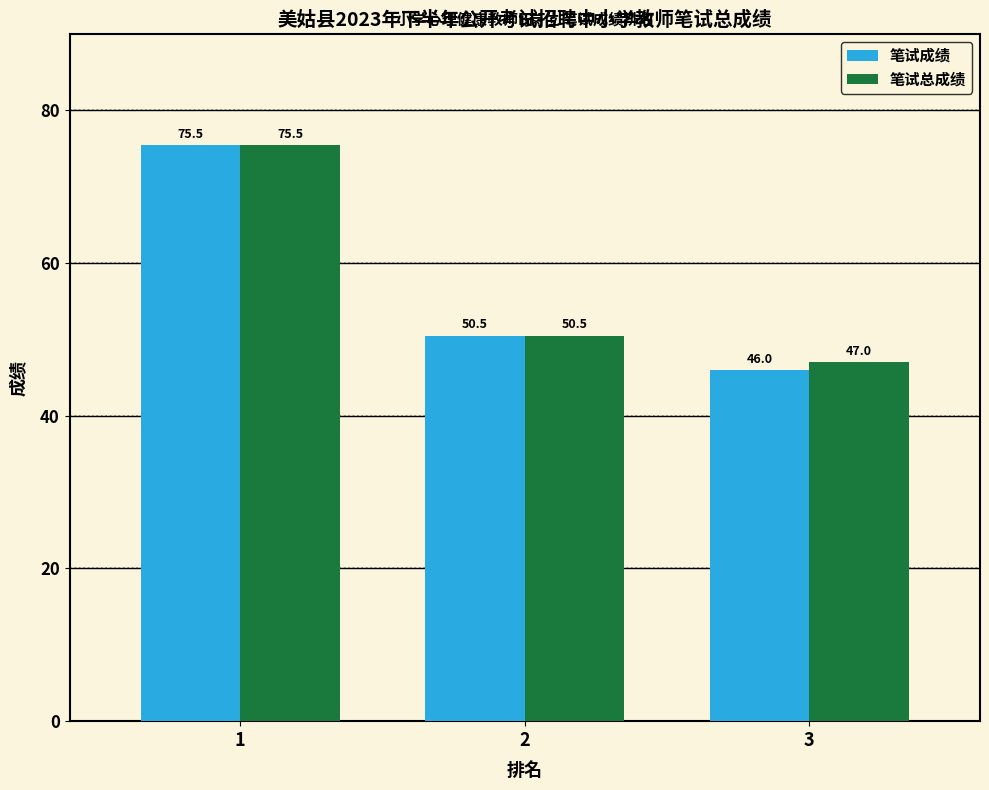

Which series has the widest spread of values?

笔试成绩